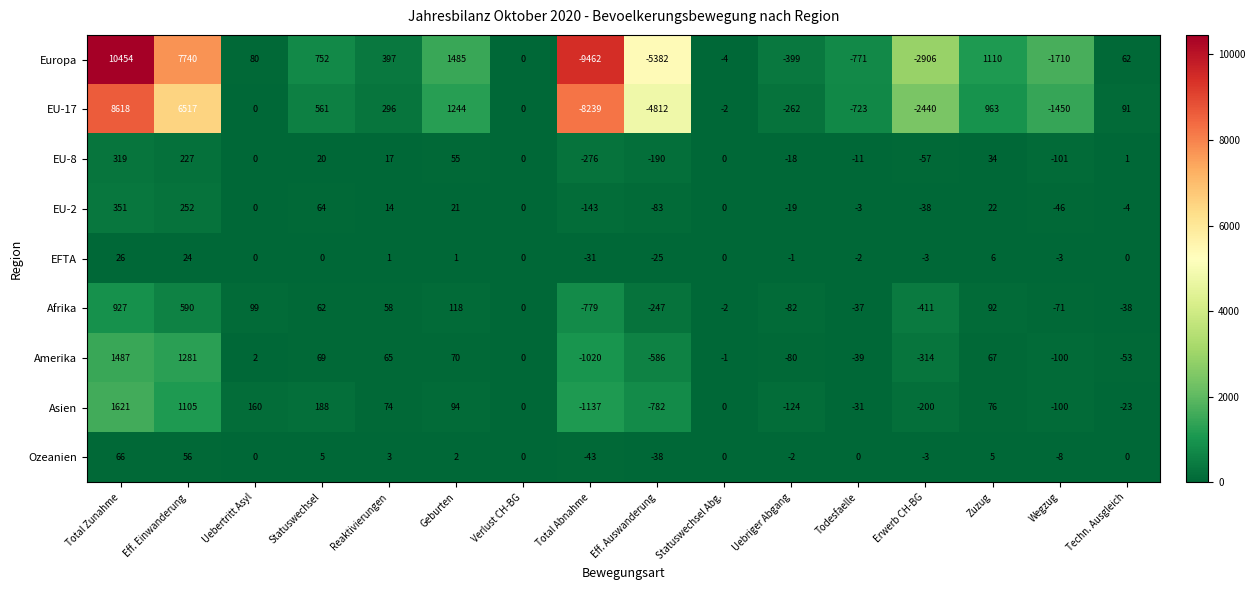

Which series has the widest spread of values?

Europa